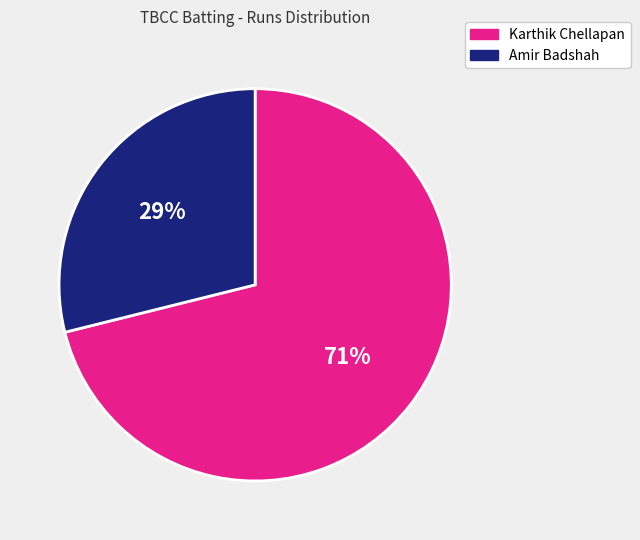

Is there any slice that represents more than half of the pie?

Yes